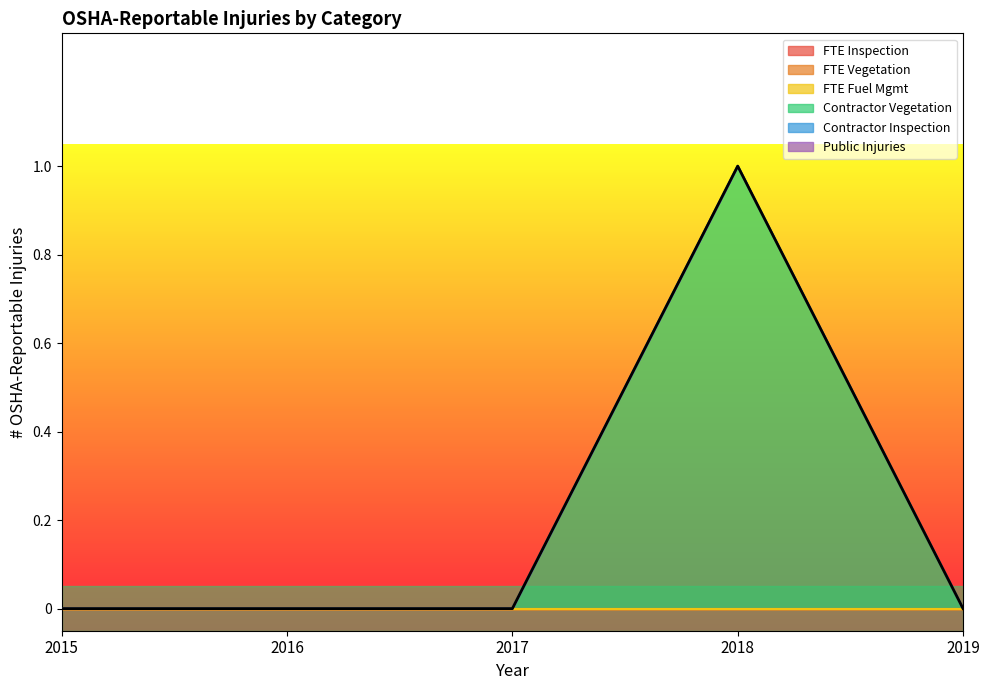

How many lines are shown in the chart?

6